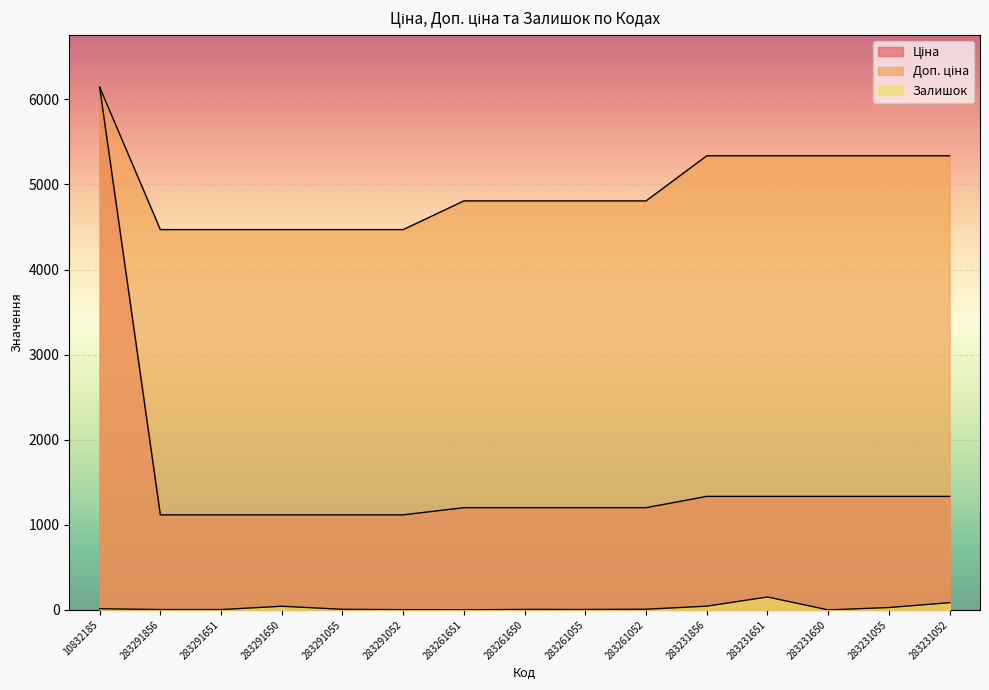

At which label does Залишок first exceed 7?

10832185